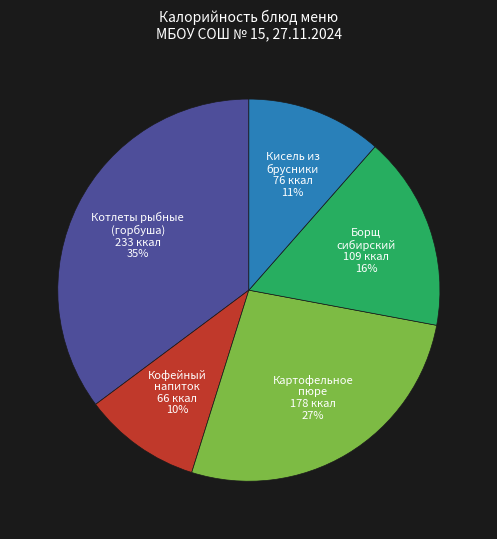

Which slice is the smallest?

Кофейный напиток 66 ккал